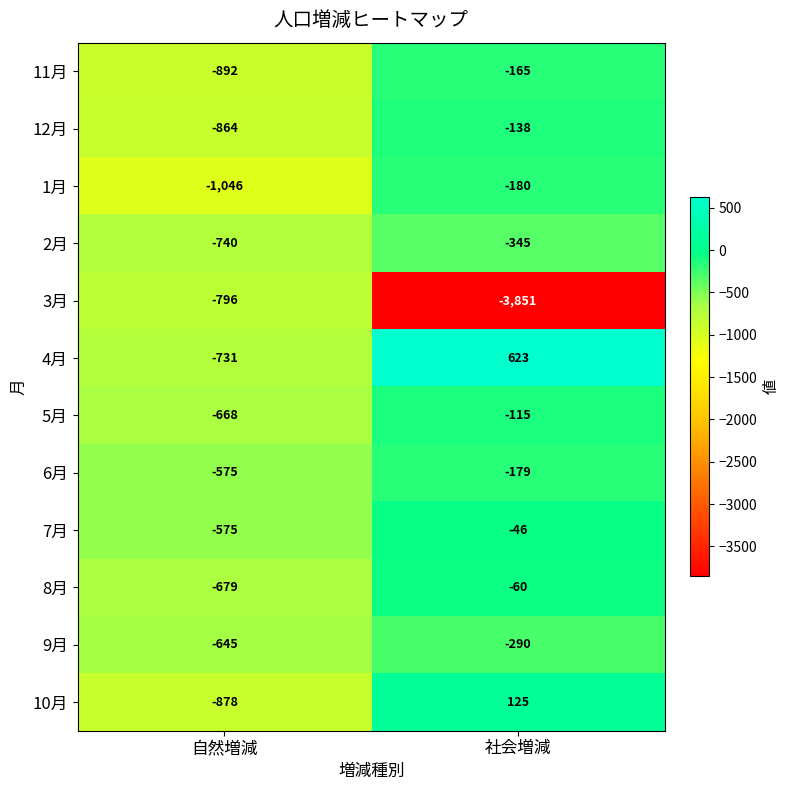

Rank the categories by 6月 value from highest to lowest.

社会増減, 自然増減